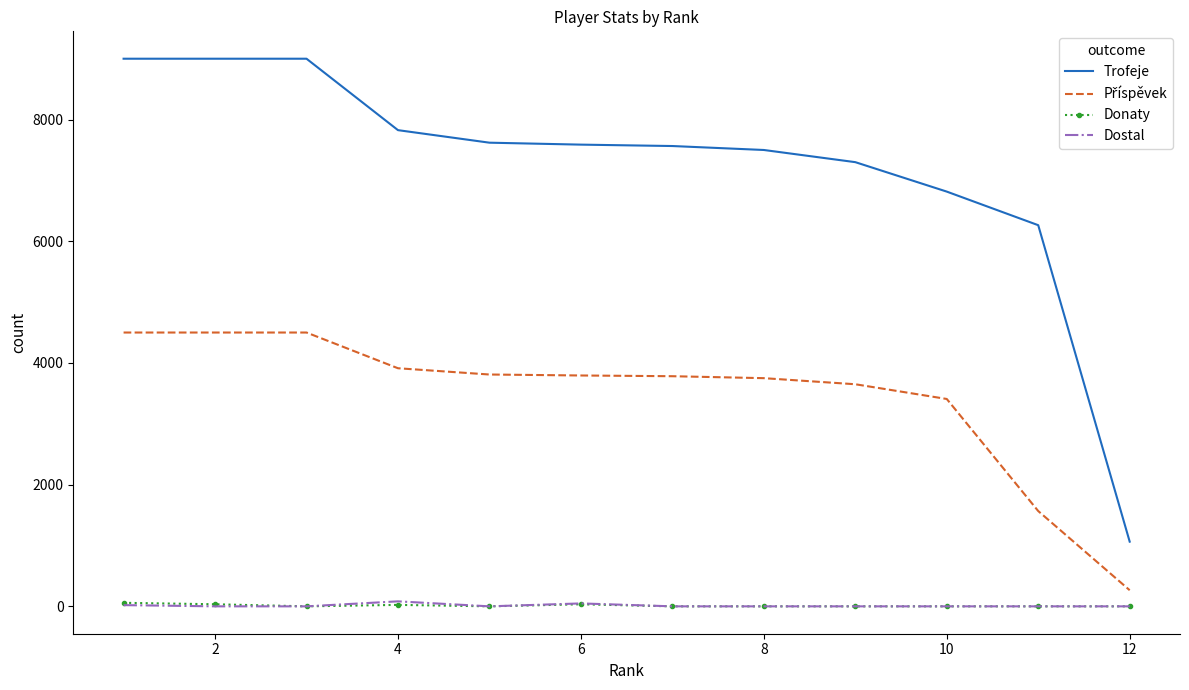

Count the Dostal values in the range 0 to 20.

10